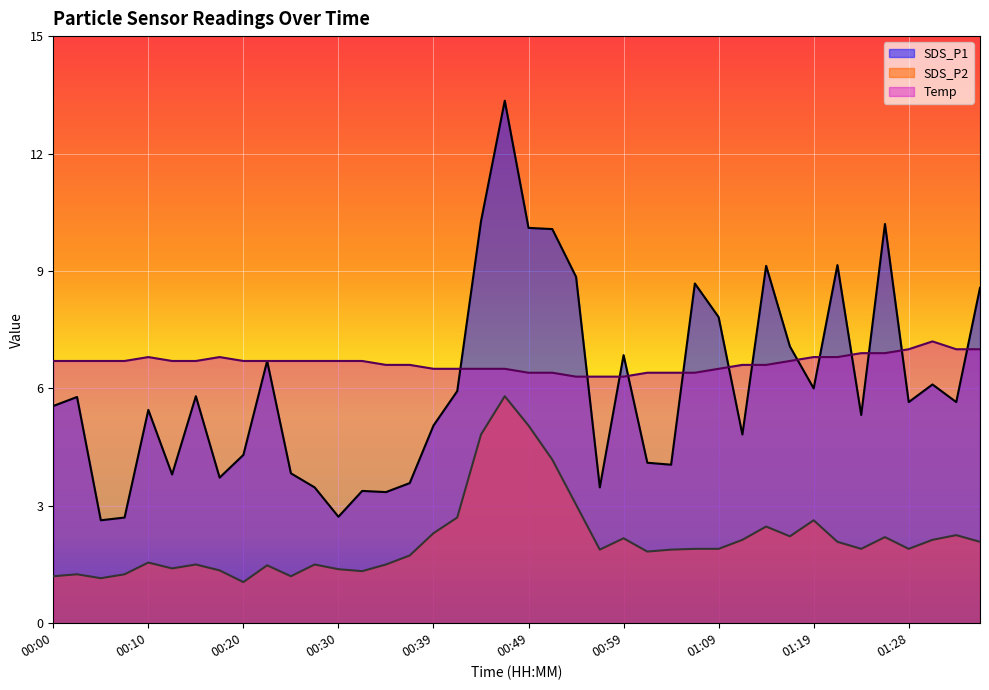

Reading right to left, extract all data points from this chart.

SDS_P1: 8.6	5.7	6.1	5.7	10.2	5.3	9.2	6.0	7.1	9.1	4.8	7.8	8.7	4.0	4.1	6.8	3.5	8.8	10.1	10.1	13.3	10.3	5.9	5.0	3.6	3.4	3.4	2.7	3.5	3.8	6.7	4.3	3.7	5.8	3.8	5.5	2.7	2.6	5.8	5.5
SDS_P2: 2.1	2.2	2.1	1.9	2.2	1.9	2.1	2.6	2.2	2.5	2.1	1.9	1.9	1.9	1.8	2.2	1.9	3.0	4.2	5.0	5.8	4.8	2.7	2.3	1.7	1.5	1.3	1.4	1.5	1.2	1.5	1.1	1.4	1.5	1.4	1.6	1.2	1.1	1.2	1.2
Temp: 7.0	7.0	7.2	7.0	6.9	6.9	6.8	6.8	6.7	6.6	6.6	6.5	6.4	6.4	6.4	6.3	6.3	6.3	6.4	6.4	6.5	6.5	6.5	6.5	6.6	6.6	6.7	6.7	6.7	6.7	6.7	6.7	6.8	6.7	6.7	6.8	6.7	6.7	6.7	6.7